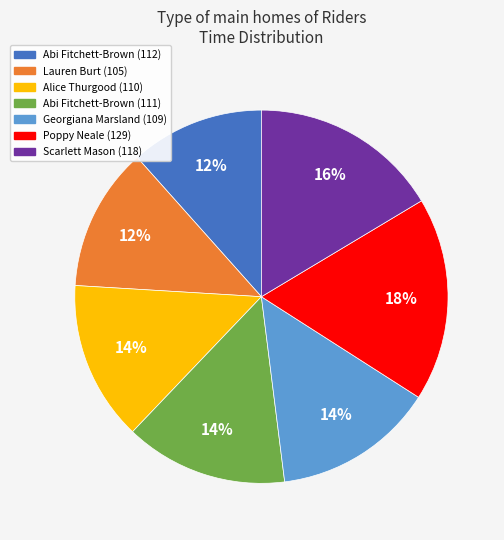

Does any single category account for the majority?

No